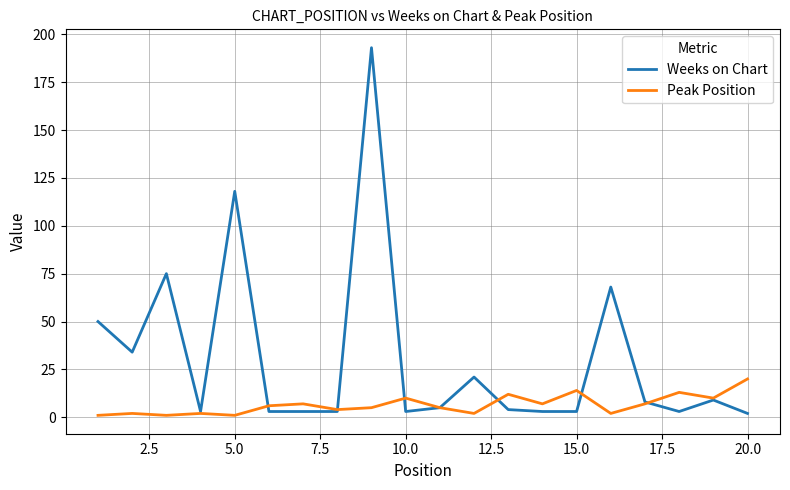

Which series has the largest range (max minus min)?

Weeks on Chart